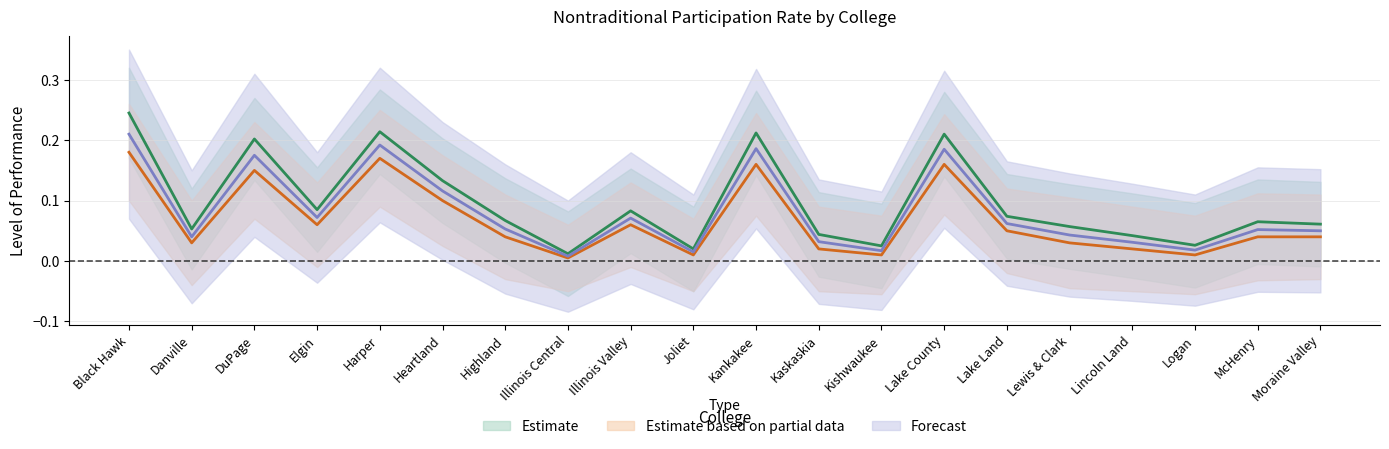

Is the value of Estimate based on partial data at Kankakee greater than the value of Estimate at Moraine Valley?

Yes